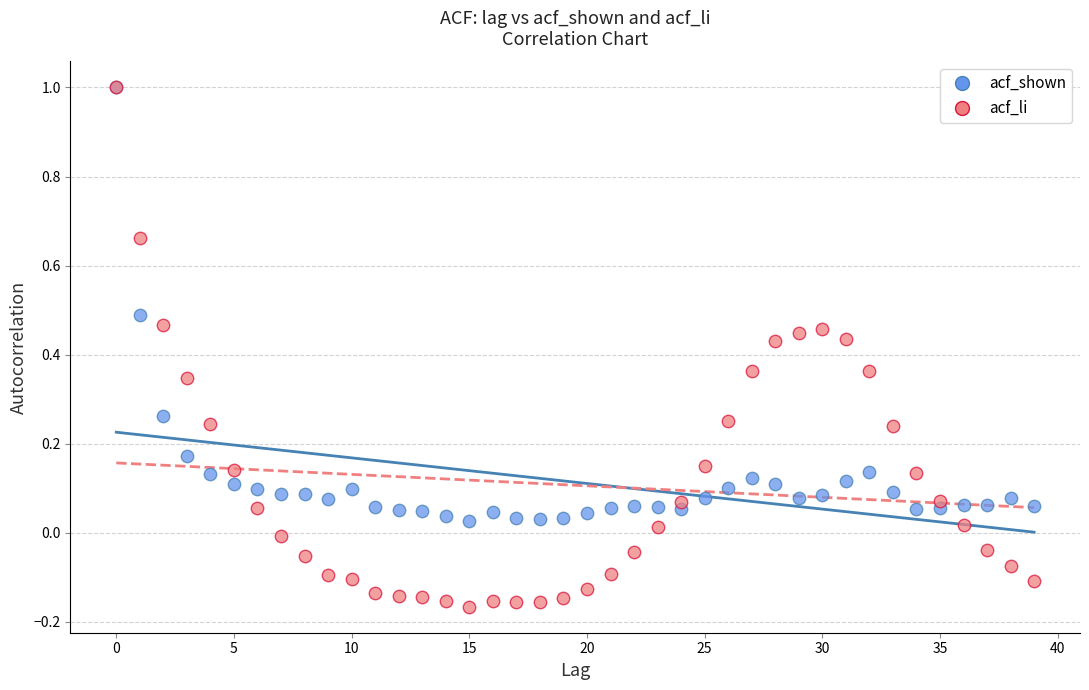

Which series contains the lowest Y value?

acf_li